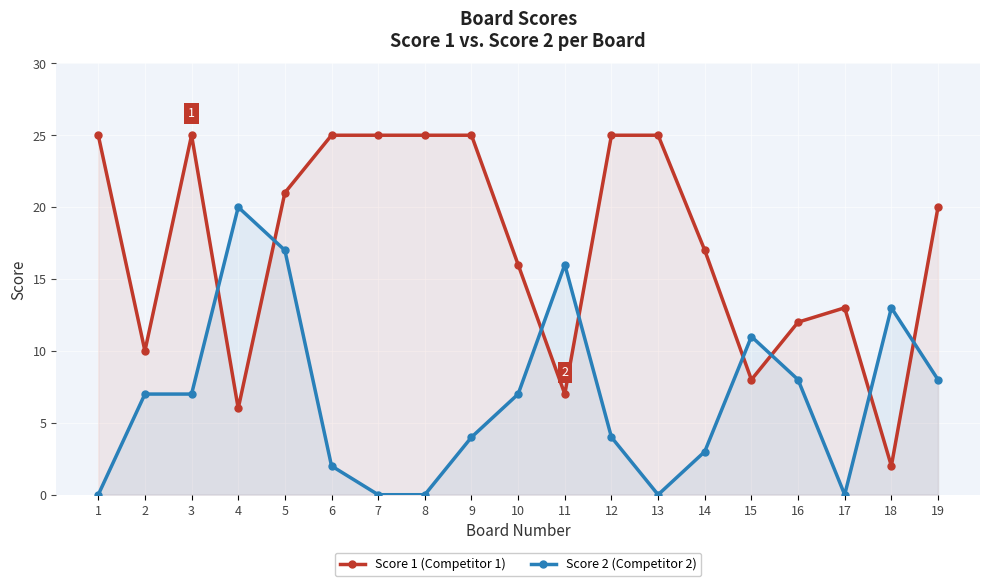

Rank the series by their maximum value, from lowest to highest.

Score 2 (Competitor 2), Score 1 (Competitor 1)